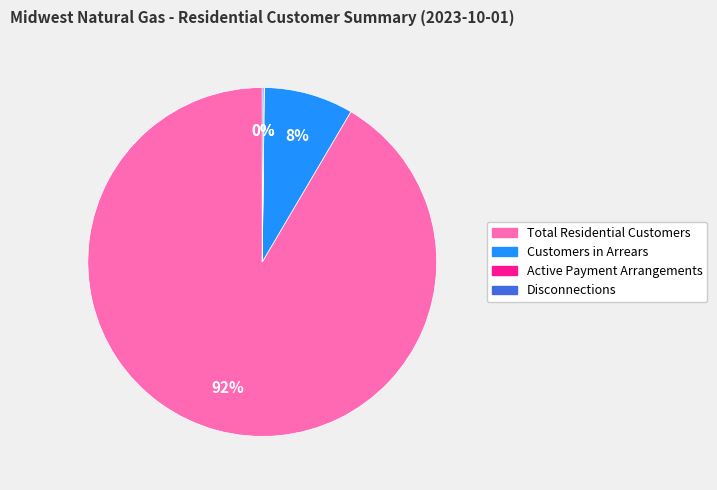

Which category accounts for the majority?

Total Residential Customers